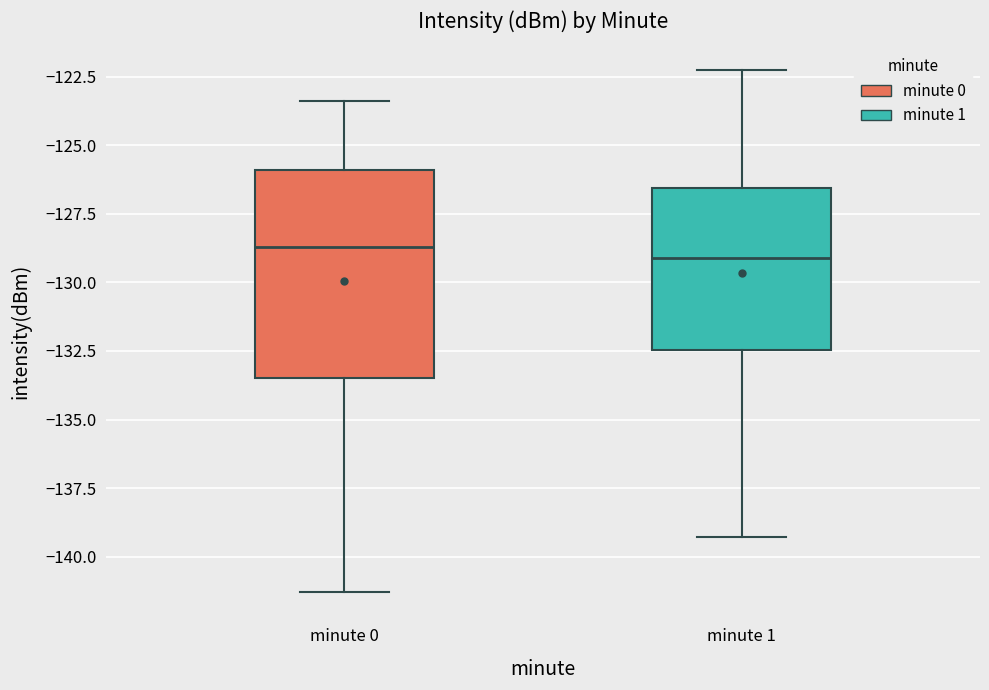

Reading left to right, transcribe this box plot: for each box, give where its median line is, the range the box spans, and where its two whiskers end, as read against the y-axis. The values are not printed on the chart, so give them approximately, as read against the axis.

minute 0: median -128.5, box -133.5 to -126.0, whiskers -141.5 to -123.5
minute 1: median -129.0, box -132.5 to -126.5, whiskers -139.5 to -122.5